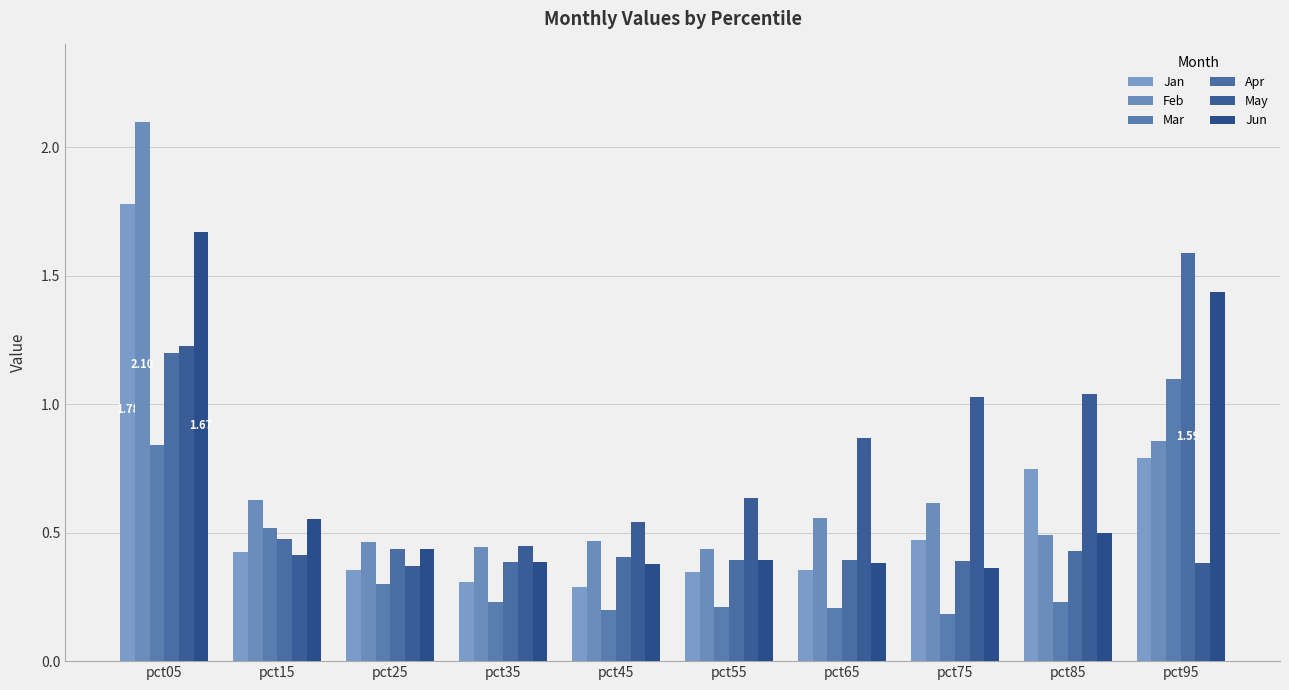

Reading right to left, what are all the values shown in this chart?

Jan: pct95=0.8	pct85=0.7	pct75=0.5	pct65=0.4	pct55=0.3	pct45=0.3	pct35=0.3	pct25=0.4	pct15=0.4	pct05=1.8
Feb: pct95=0.9	pct85=0.5	pct75=0.6	pct65=0.6	pct55=0.4	pct45=0.5	pct35=0.4	pct25=0.5	pct15=0.6	pct05=2.1
Mar: pct95=1.1	pct85=0.2	pct75=0.2	pct65=0.2	pct55=0.2	pct45=0.2	pct35=0.2	pct25=0.3	pct15=0.5	pct05=0.8
Apr: pct95=1.6	pct85=0.4	pct75=0.4	pct65=0.4	pct55=0.4	pct45=0.4	pct35=0.4	pct25=0.4	pct15=0.5	pct05=1.2
May: pct95=0.4	pct85=1.0	pct75=1.0	pct65=0.9	pct55=0.6	pct45=0.5	pct35=0.4	pct25=0.4	pct15=0.4	pct05=1.2
Jun: pct95=1.4	pct85=0.5	pct75=0.4	pct65=0.4	pct55=0.4	pct45=0.4	pct35=0.4	pct25=0.4	pct15=0.6	pct05=1.7